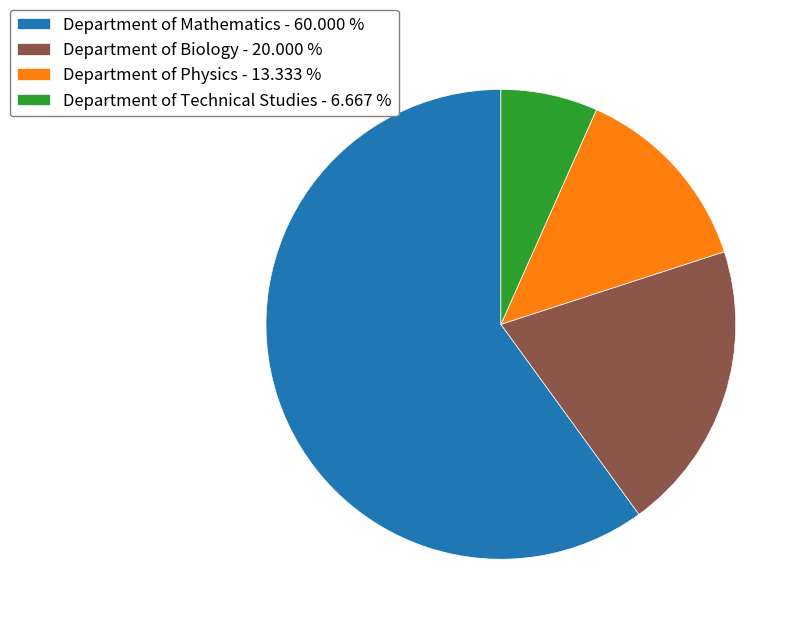

Which has a higher value, Department of Physics or Department of Mathematics?

Department of Mathematics